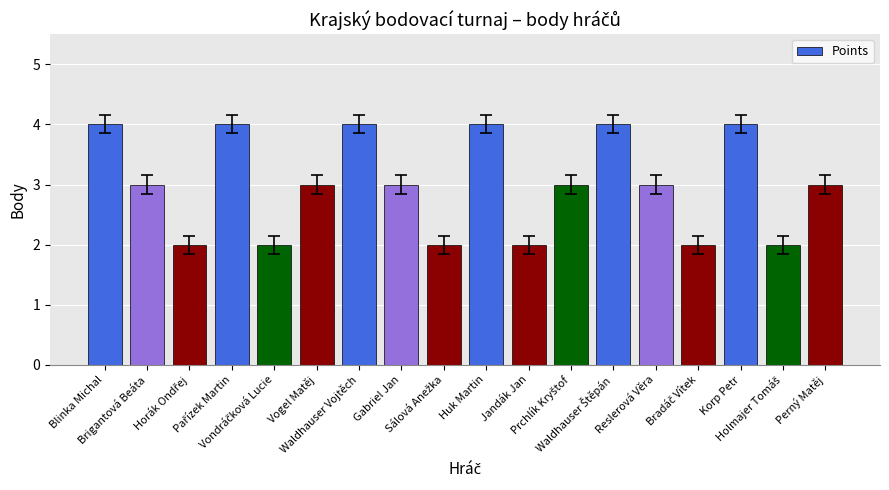

What is the value of the 14th bar from the left?

3